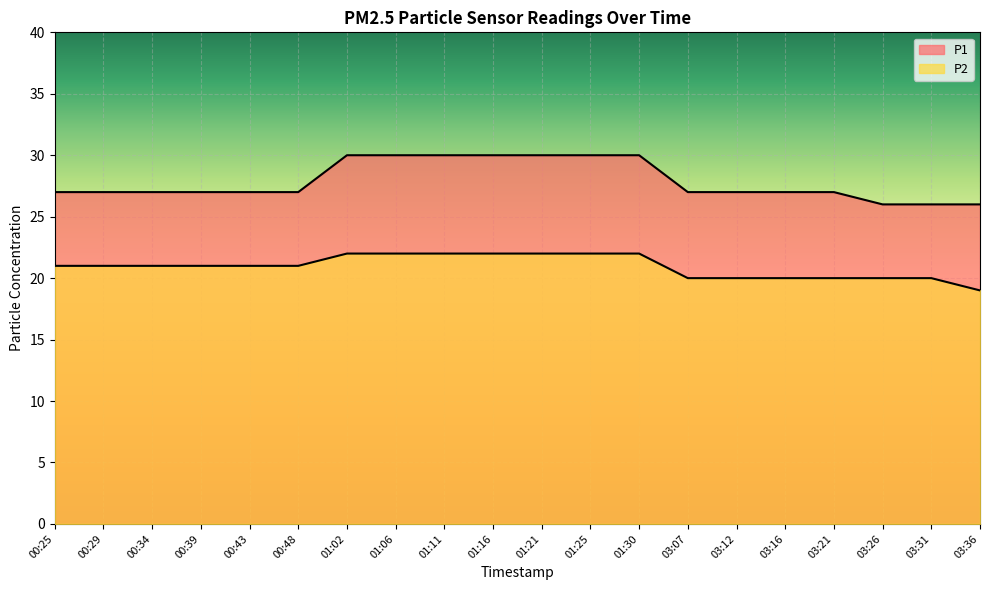

Count the P2 values in the range 20 to 22.

19